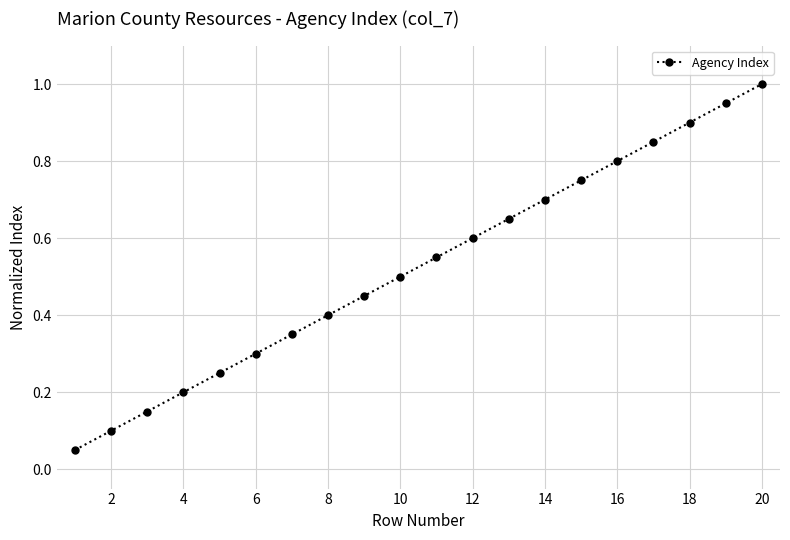

True or false: there are more than 0 points higher than both neighbors.

False